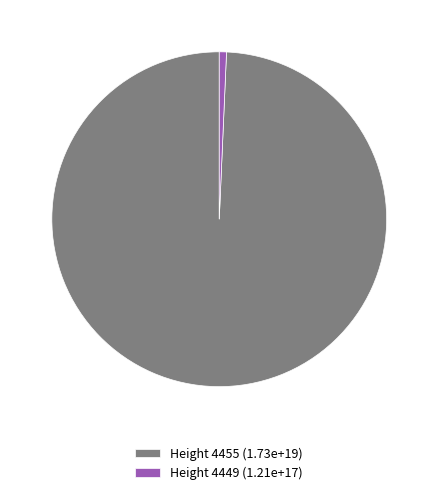

Is the sum of Height 4449 (1.21e+17) and Height 4455 (1.73e+19) greater than half?

Yes